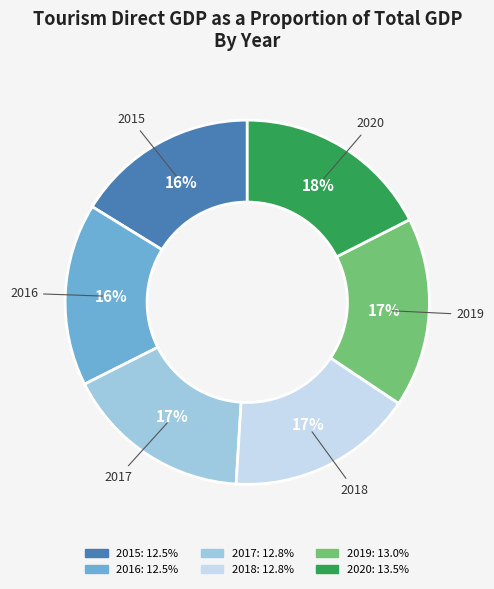

How many segments does this pie chart have?

6